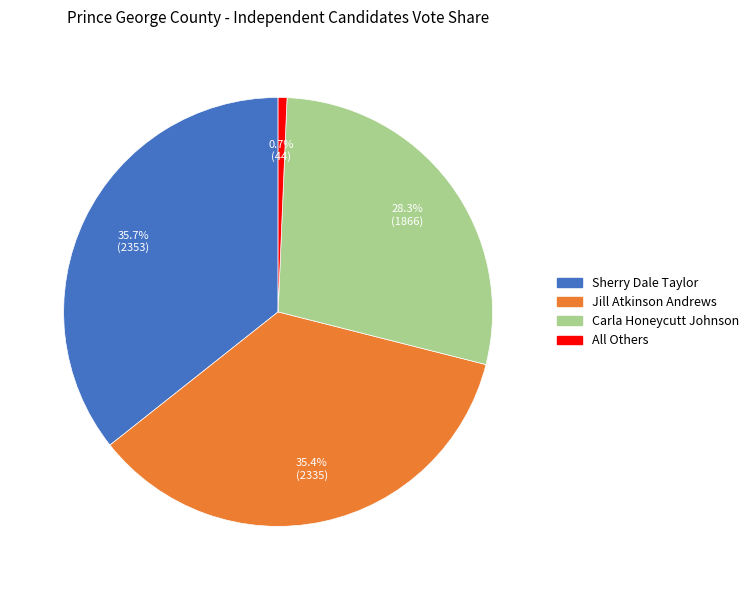

Is there any slice that represents more than half of the pie?

No